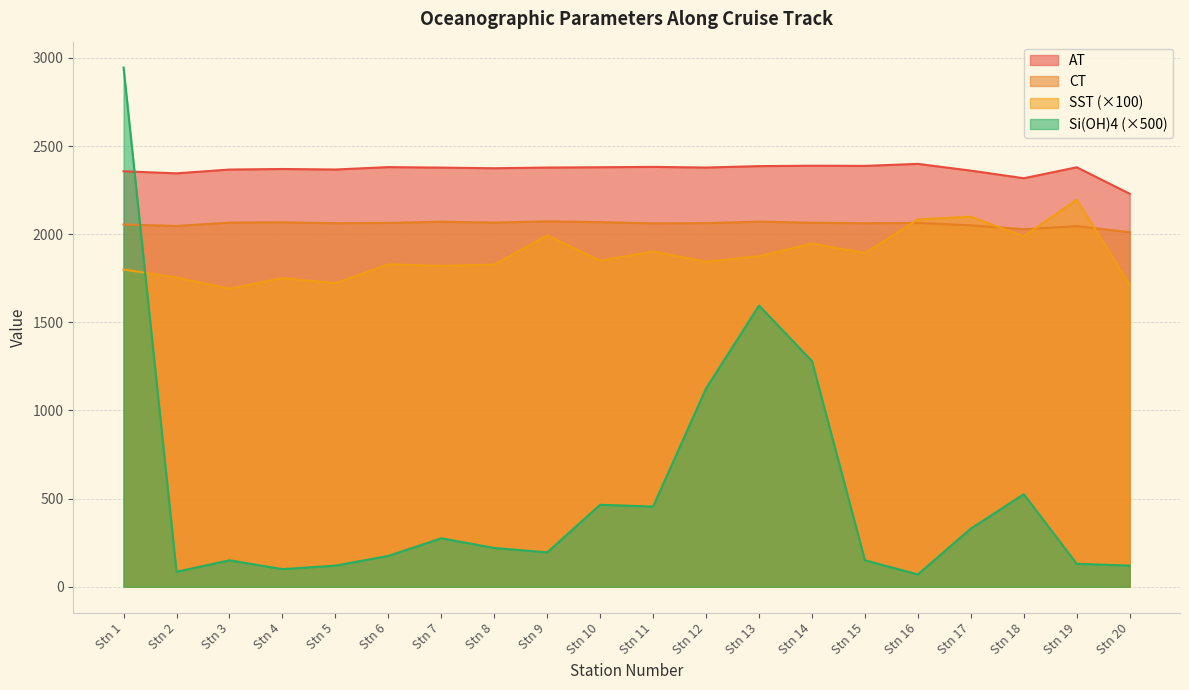

What is the greatest value displayed?

2945.0